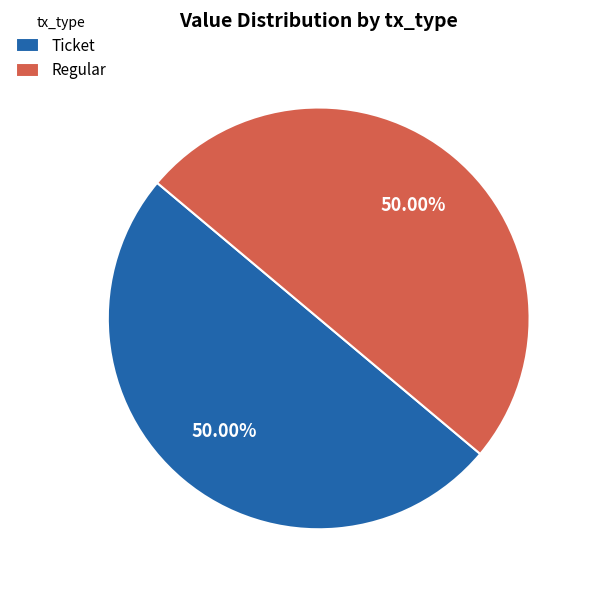

To the nearest percent, what is the average slice percentage?

50%